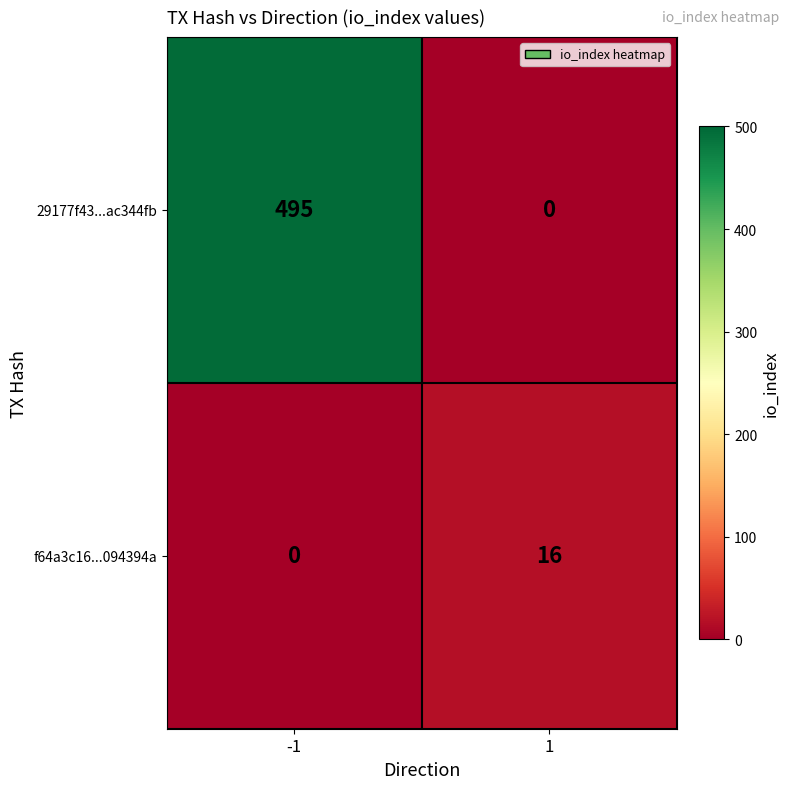

Which series has the largest range (max minus min)?

29177f43...ac344fb